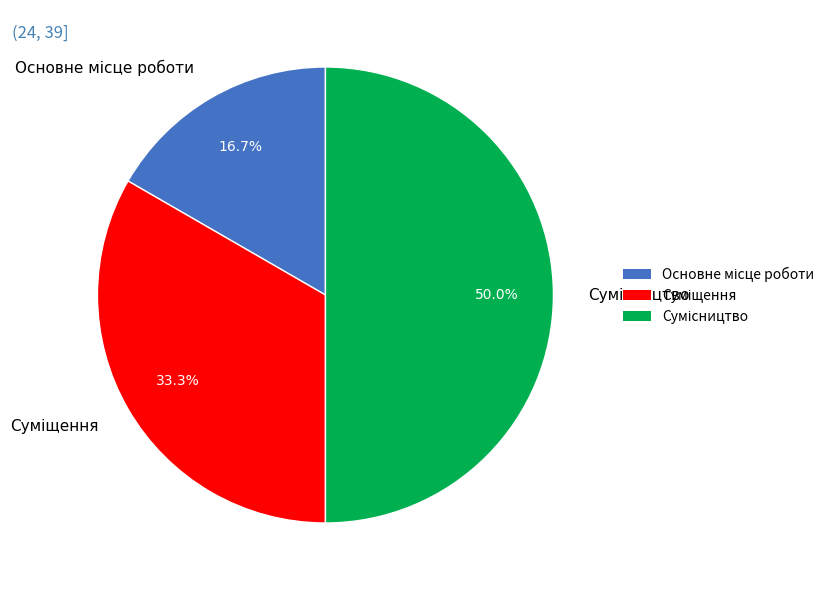

Is it true that Сумісництво is 50% of the pie?

True